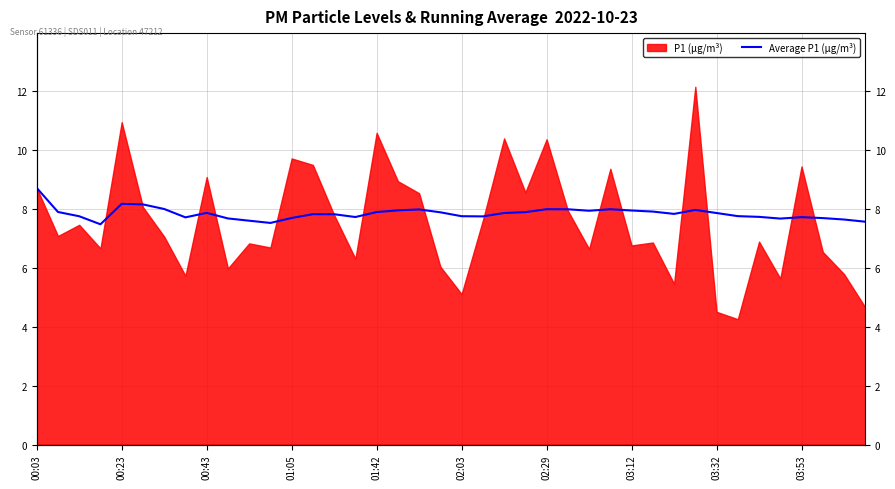

What is the average value?

7.8